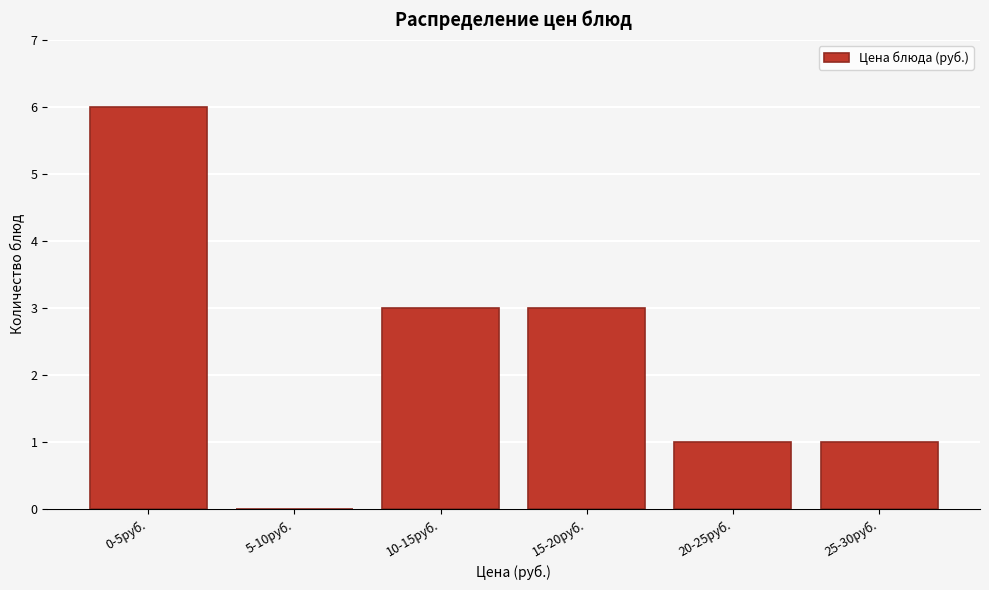

Reading left to right, what are all the values shown in this chart?

0-5руб.=6	5-10руб.=0	10-15руб.=3	15-20руб.=3	20-25руб.=1	25-30руб.=1